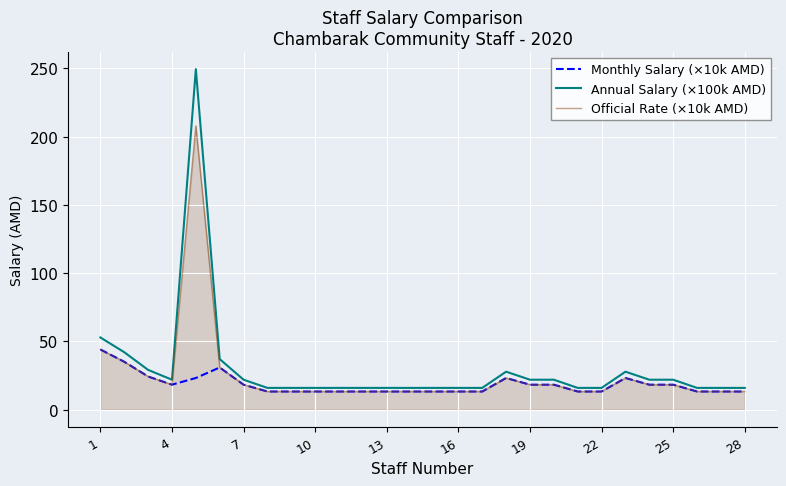

What is the lowest value of the Annual Salary (×100k AMD) series?

15.8